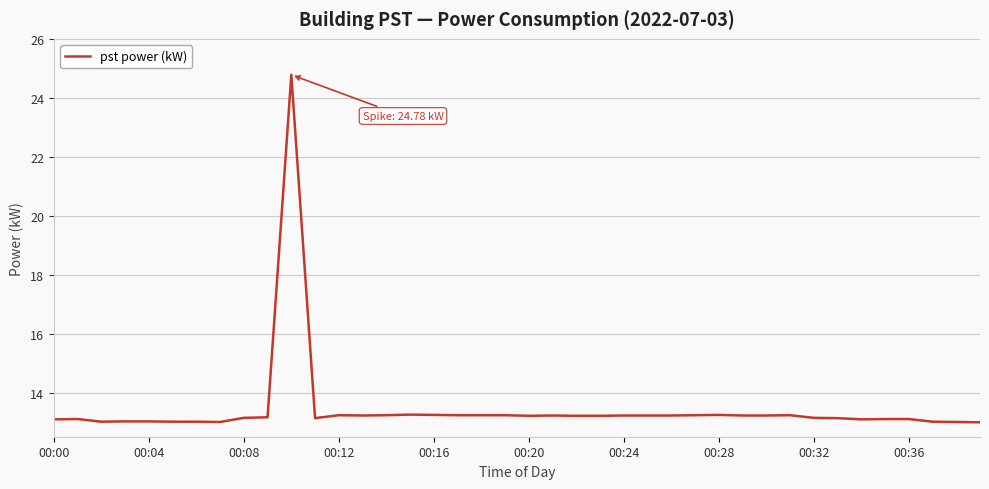

What is the difference between the maximum and minimum values?

11.8